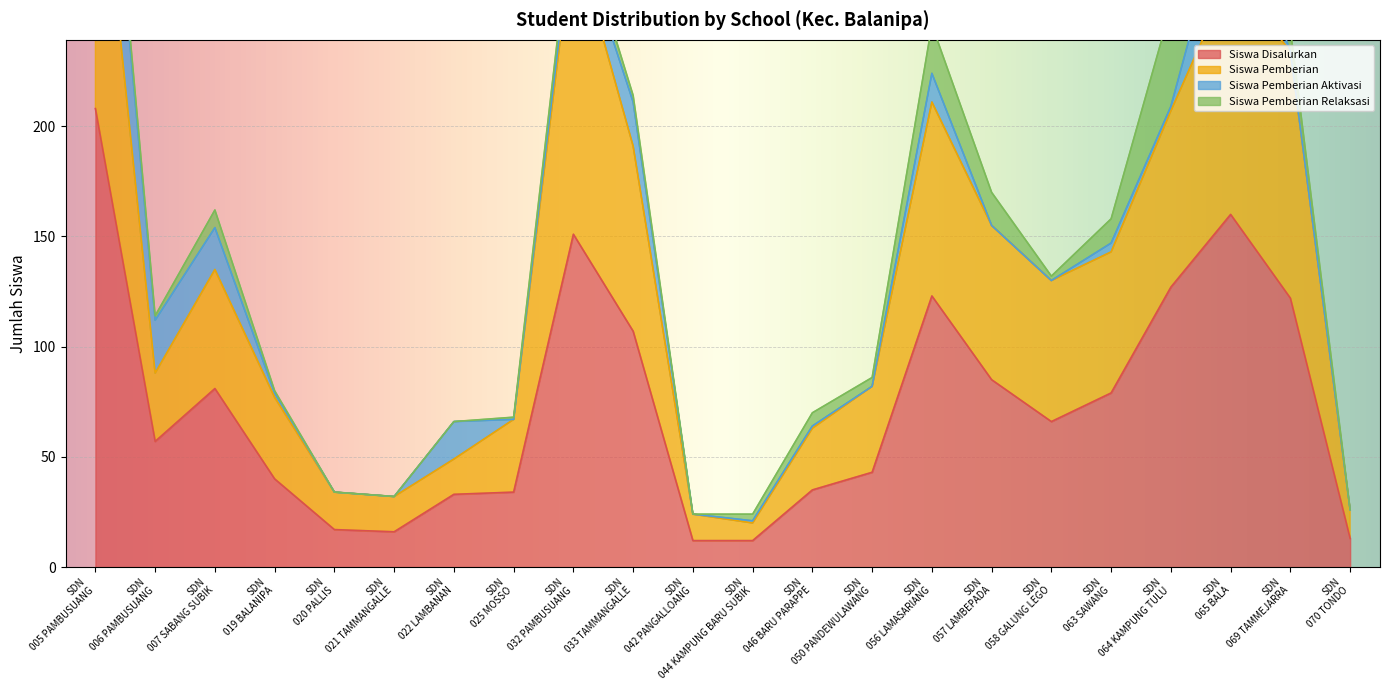

At which label does Siswa Pemberian reach its peak?

SDN 005 PAMBUSUANG